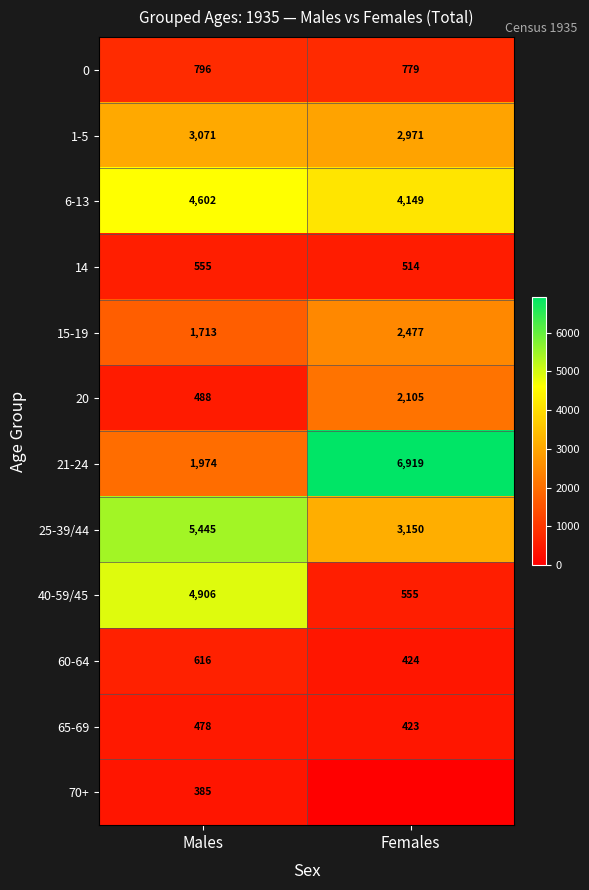

Is the value of 6-13 at Males greater than the value of 60-64 at Males?

Yes